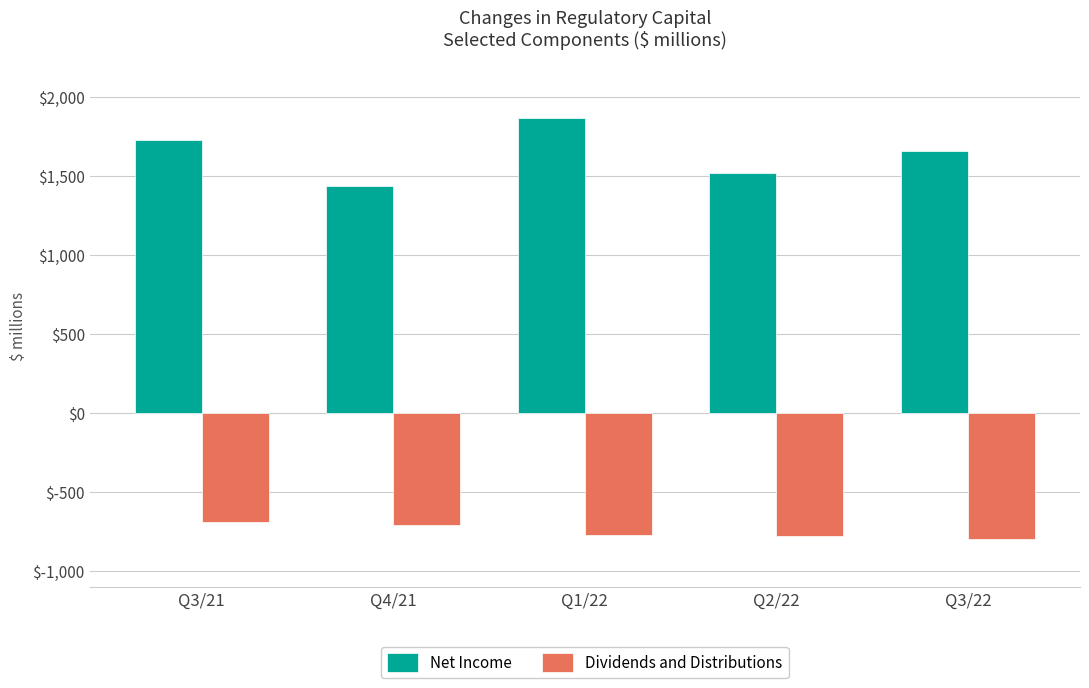

What are all the series names shown in the legend?

Net Income, Dividends and Distributions